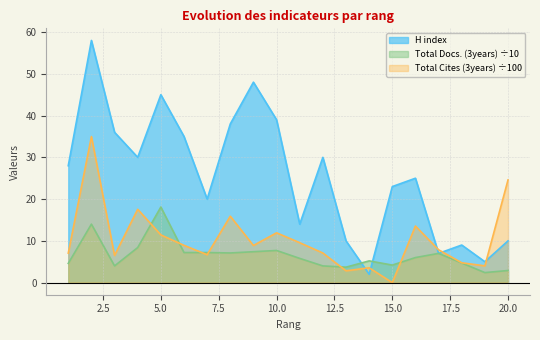

At how many categories does at least one series exceed 42?

3